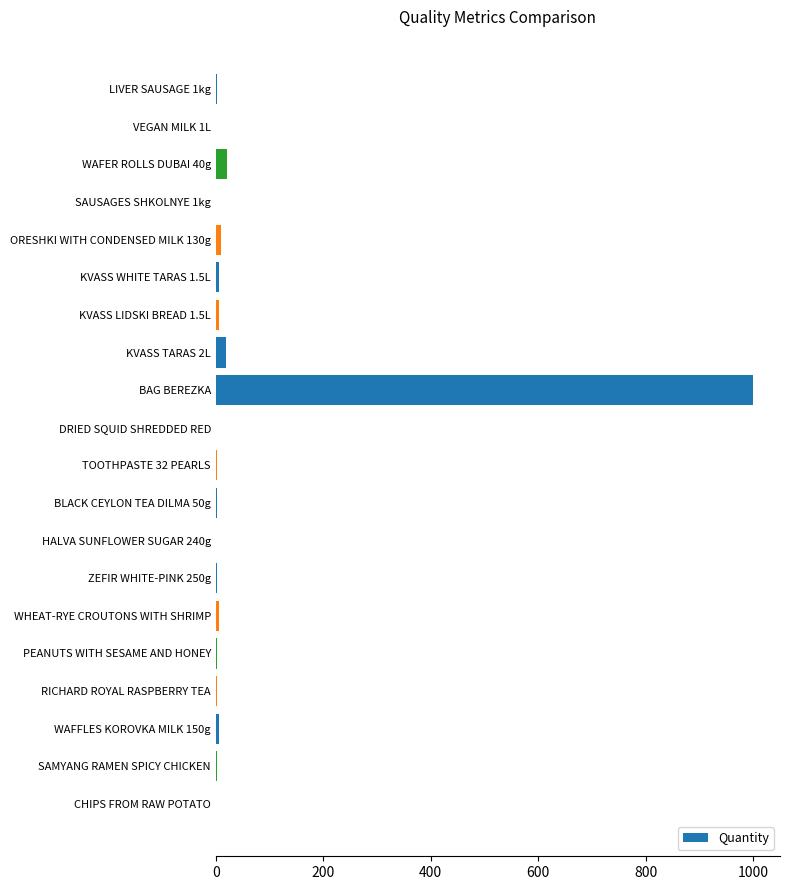

What is the average value?

54.7